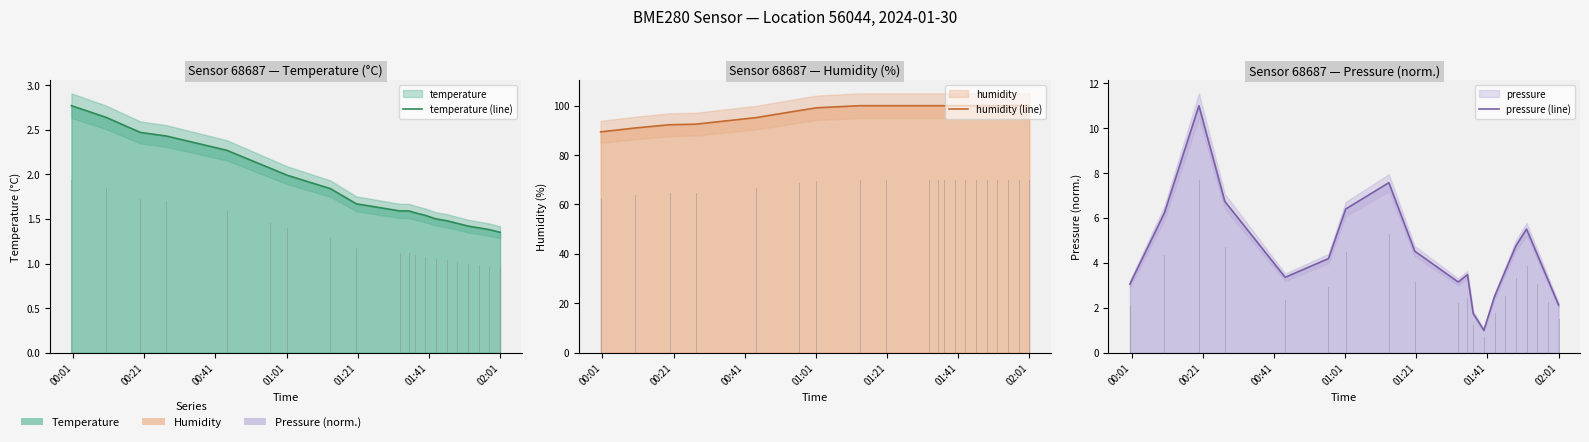

Does the chart display data point markers on the line(s)?

No